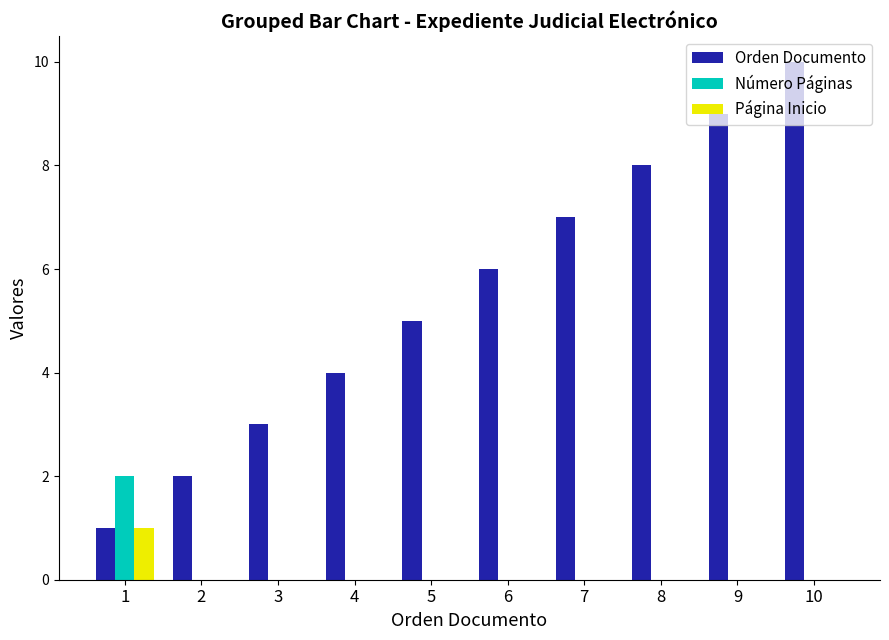

What are all the series names shown in the legend?

Orden Documento, Número Páginas, Página Inicio